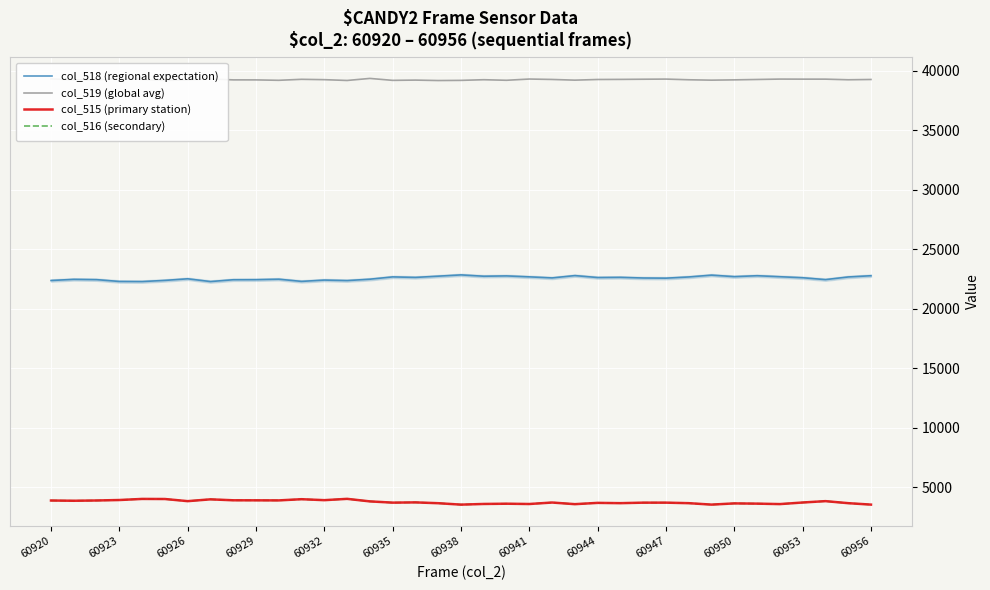

What is the lowest value of the col_516 (secondary) series?

3525